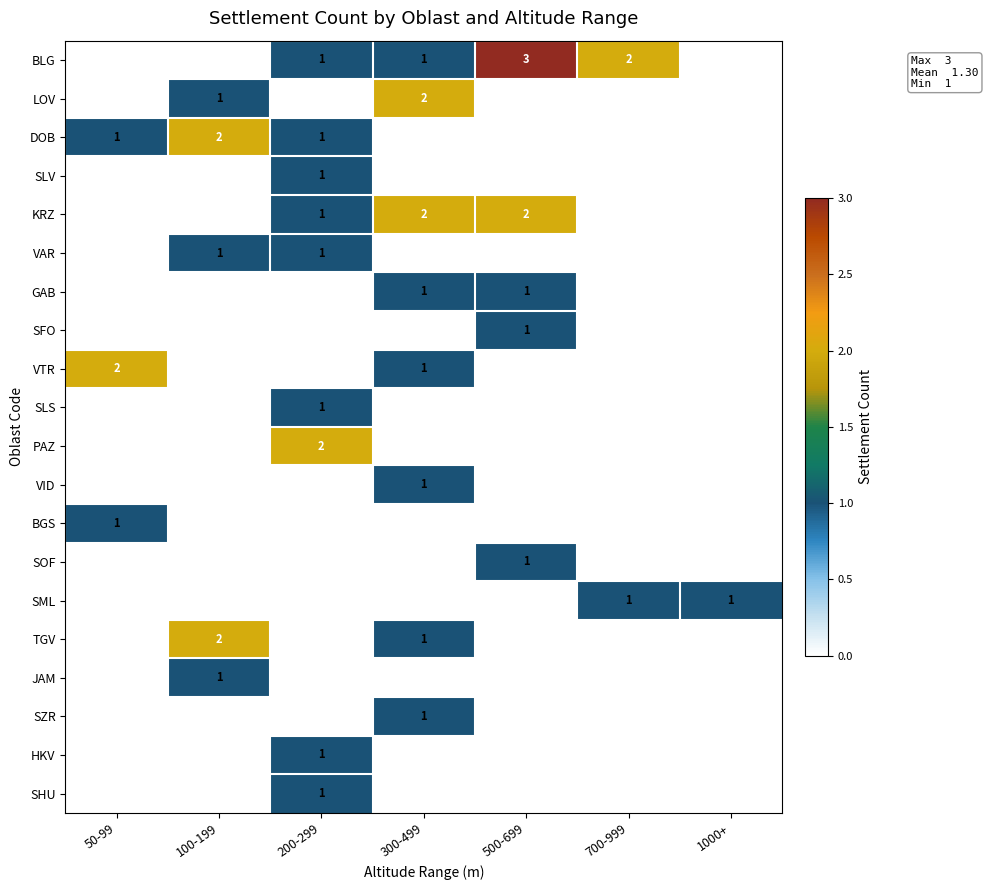

The value of KRZ at 200-299 is 0. True or false?

False